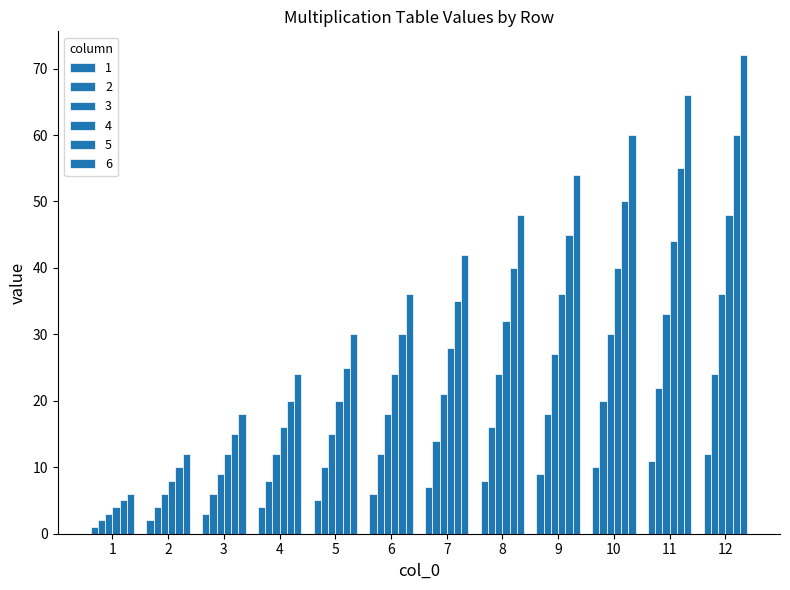

Which series has the widest spread of values?

6